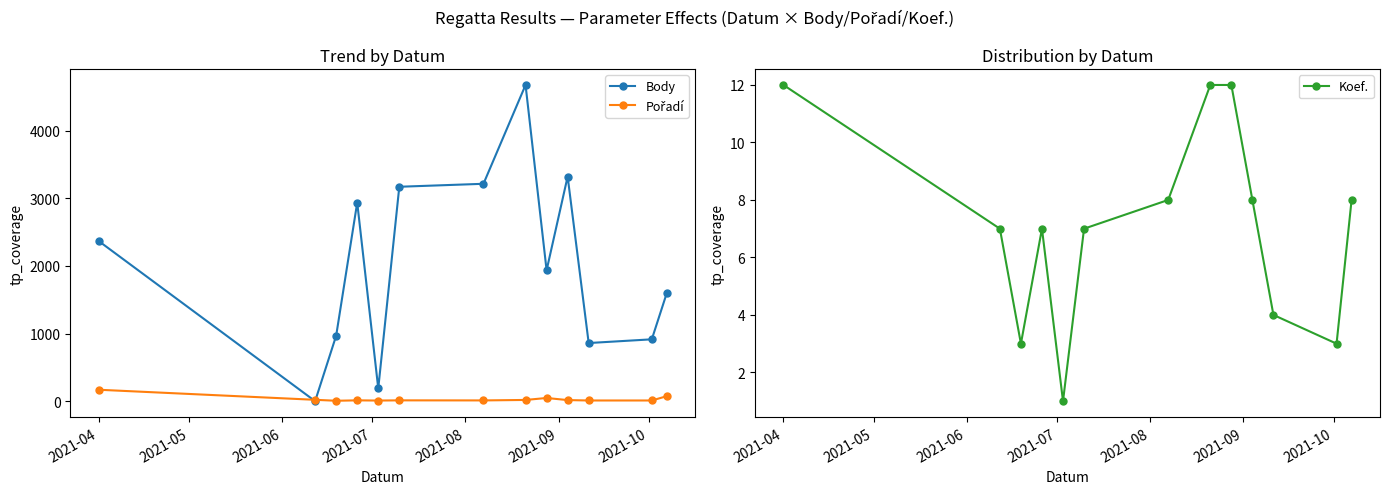

What is the highest value of the Body series?

4678